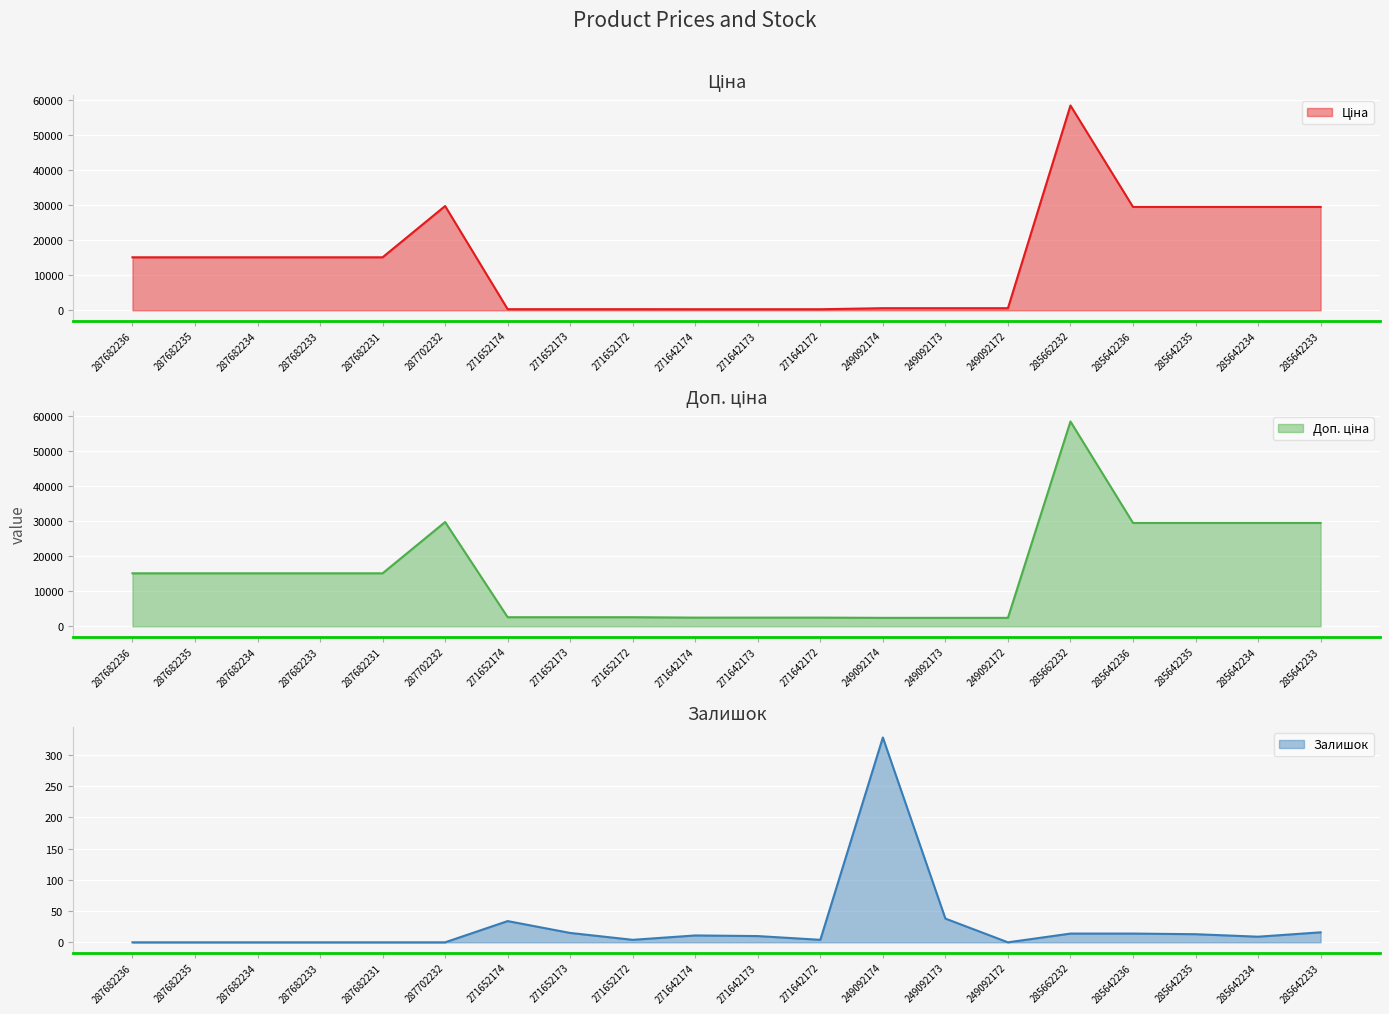

At which category does Ціна reach its first local peak?

287702232